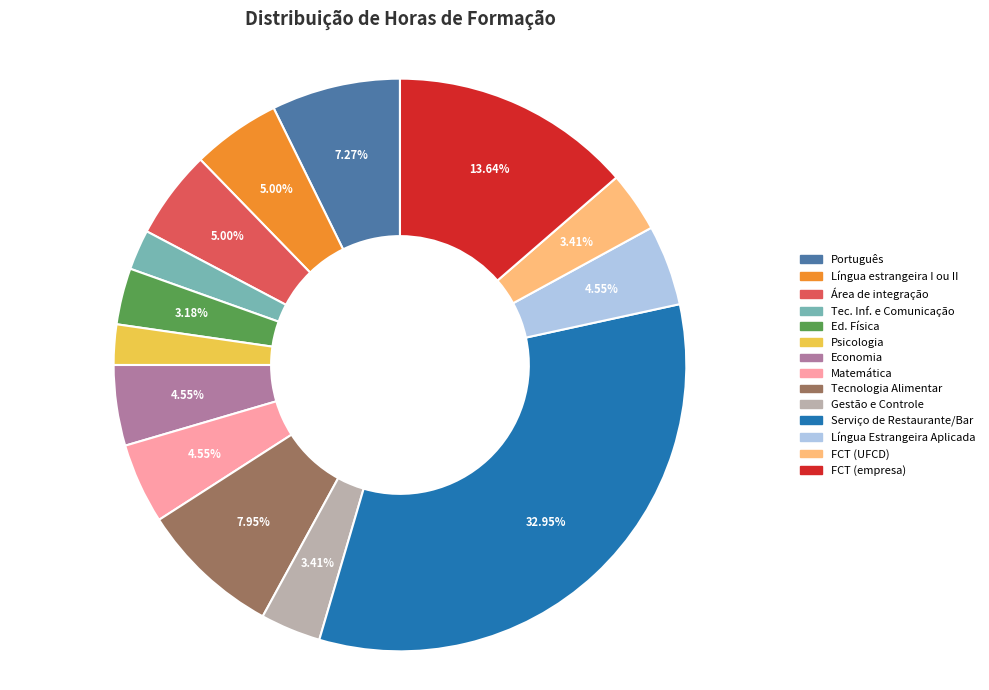

To the nearest percent, what is the difference between the Psicologia and Área de integração slice percentages?

3%